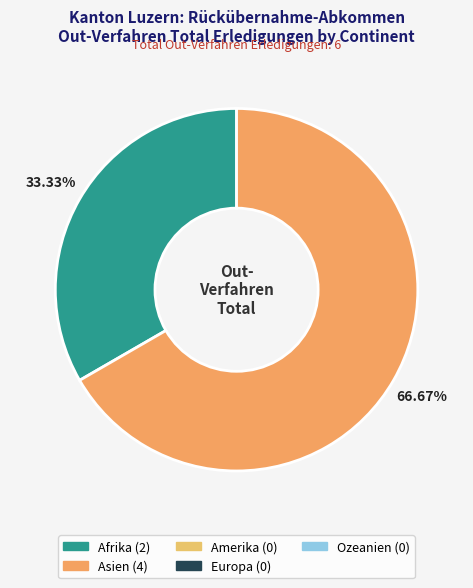

Does any single category account for the majority?

Yes